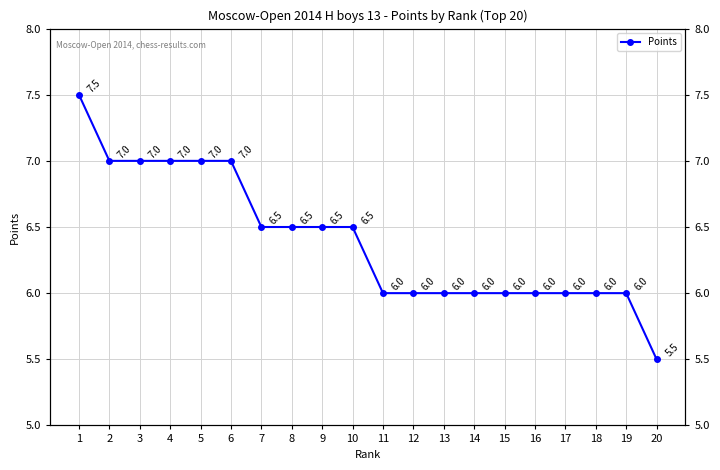

Which has a higher value, 15 or 14?

15